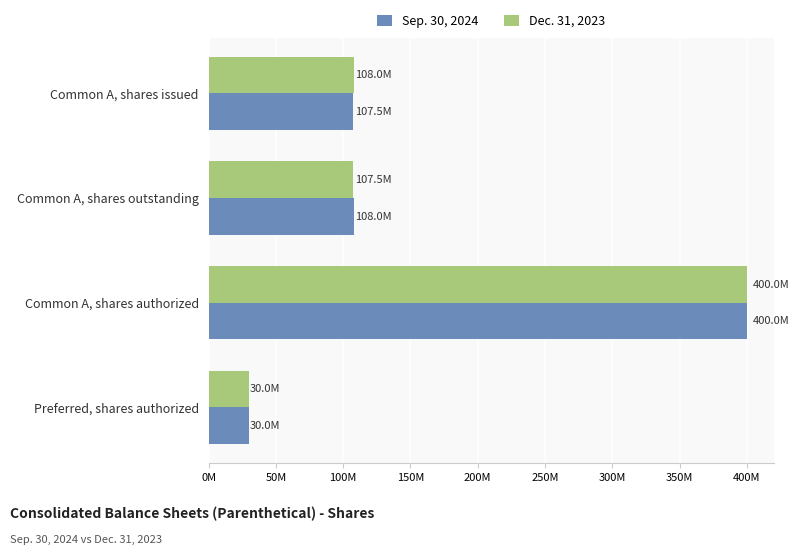

What are all the series names shown in the legend?

Sep. 30, 2024, Dec. 31, 2023